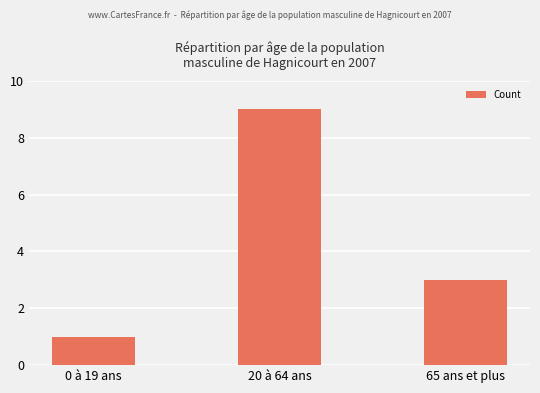

The value at 0 à 19 ans is 1. True or false?

True